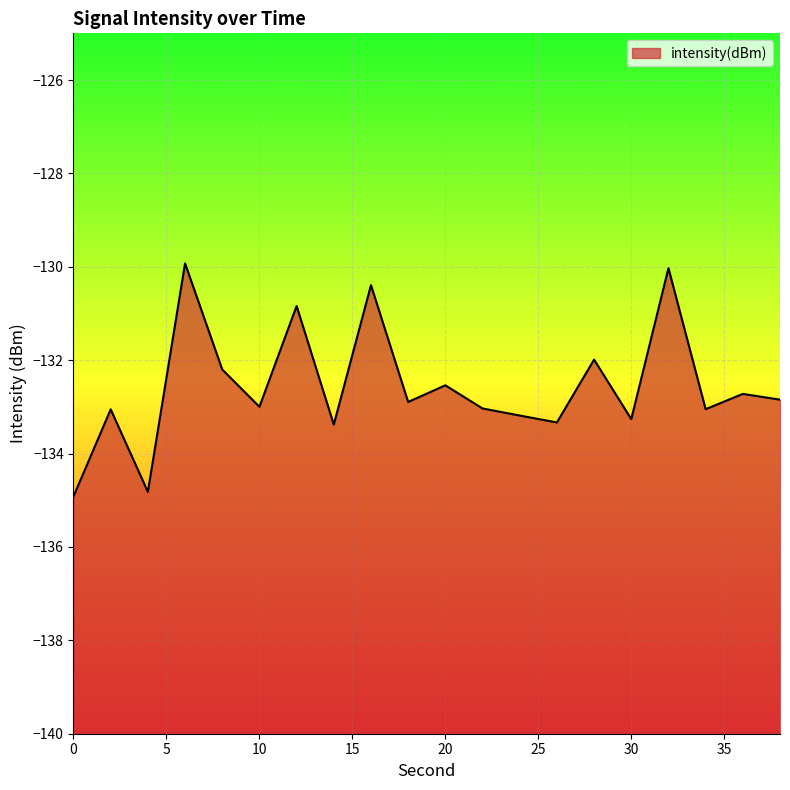

How many lines are shown in the chart?

1